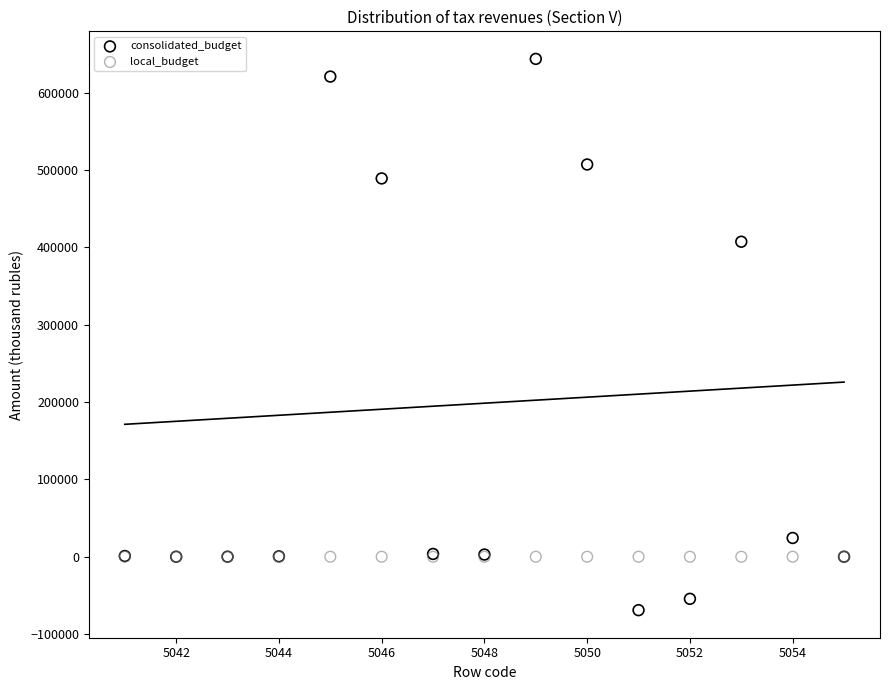

Across all series, what Y value is closest to 287194?

407158